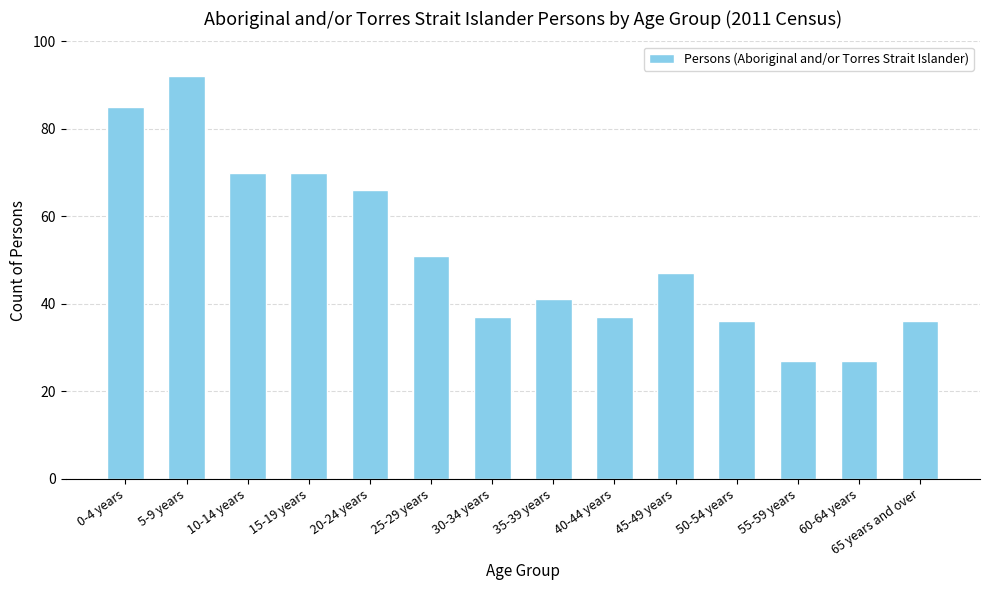

What is the change in value from 35-39 years to 65 years and over?

-5